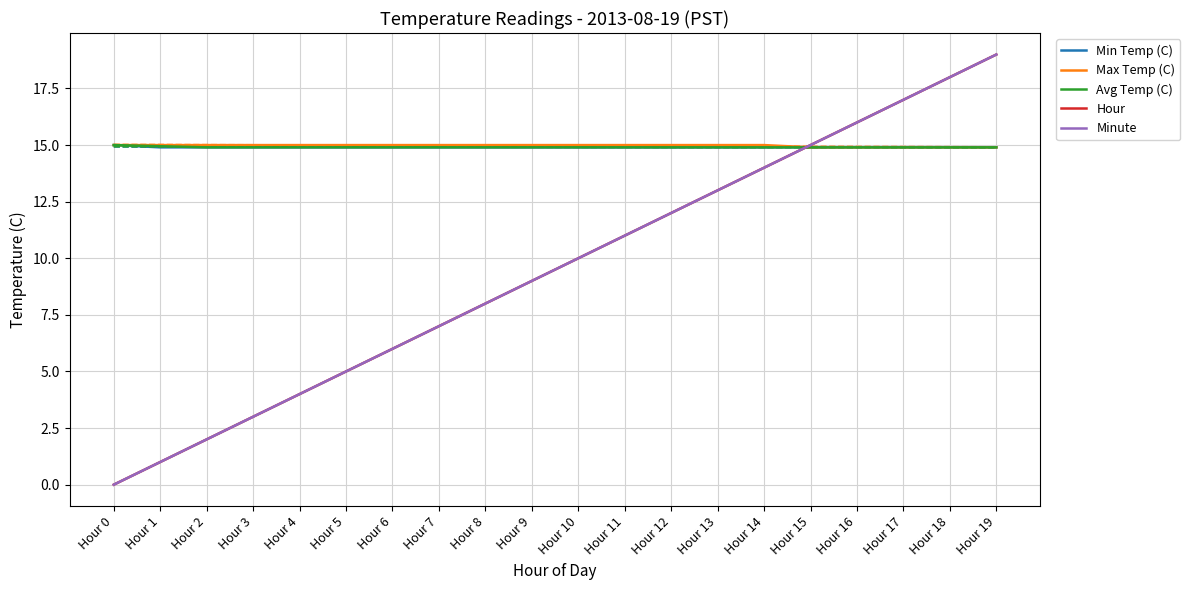

Reading right to left, extract all data points from this chart.

Min Temp (C): 14.9	14.9	14.9	14.9	14.9	14.9	14.9	14.9	14.9	14.9	14.9	14.9	14.9	14.9	14.9	14.9	14.9	14.9	14.9	15.0
Max Temp (C): 14.9	14.9	14.9	14.9	14.9	15.0	15.0	15.0	15.0	15.0	15.0	15.0	15.0	15.0	15.0	15.0	15.0	15.0	15.0	15.0
Avg Temp (C): 14.9	14.9	14.9	14.9	14.9	14.9	14.9	14.9	14.9	14.9	14.9	14.9	14.9	14.9	14.9	14.9	14.9	14.9	14.9	15.0
Hour: 19.0	18.0	17.0	16.0	15.0	14.0	13.0	12.0	11.0	10.0	9.0	8.0	7.0	6.0	5.0	4.0	3.0	2.0	1.0	0.0
Minute: 19.0	18.0	17.0	16.0	15.0	14.0	13.0	12.0	11.0	10.0	9.0	8.0	7.0	6.0	5.0	4.0	3.0	2.0	1.0	0.0